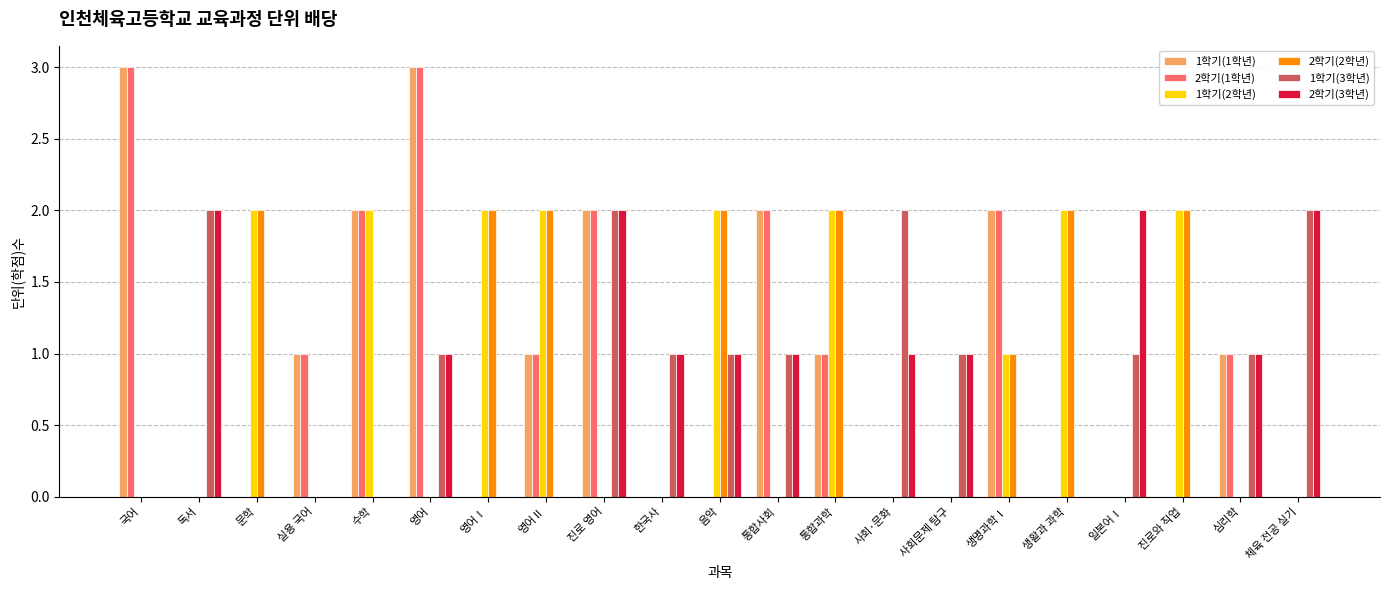

Is the value of 2학기(1학년) at 음악 greater than the value of 1학기(3학년) at 심리학?

No